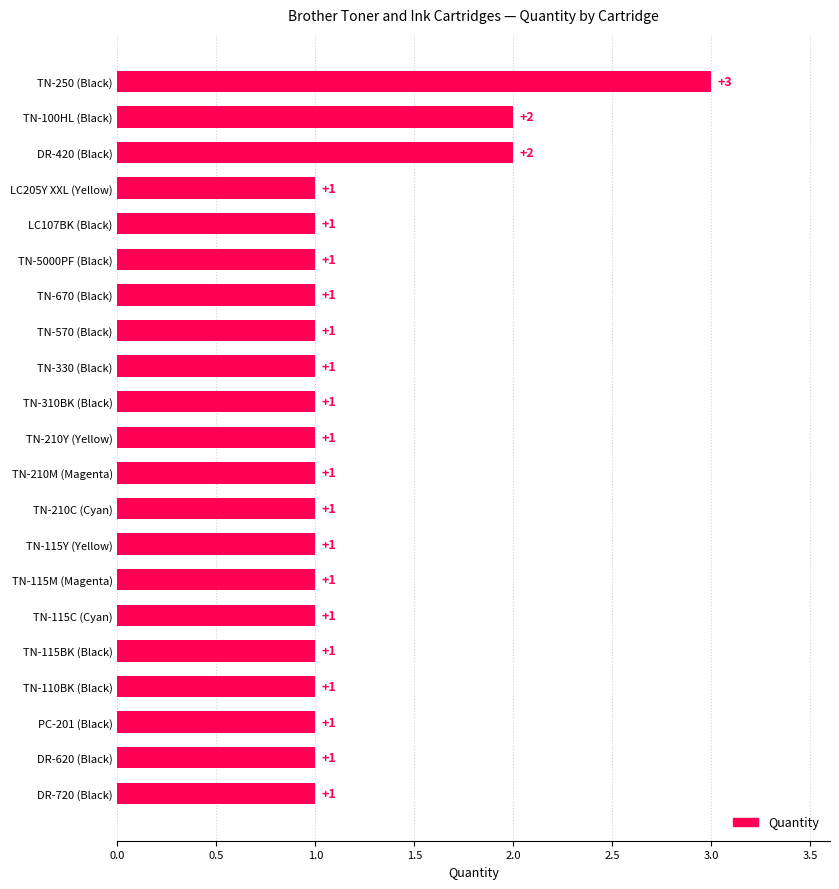

How many values are between 1 and 2?

20